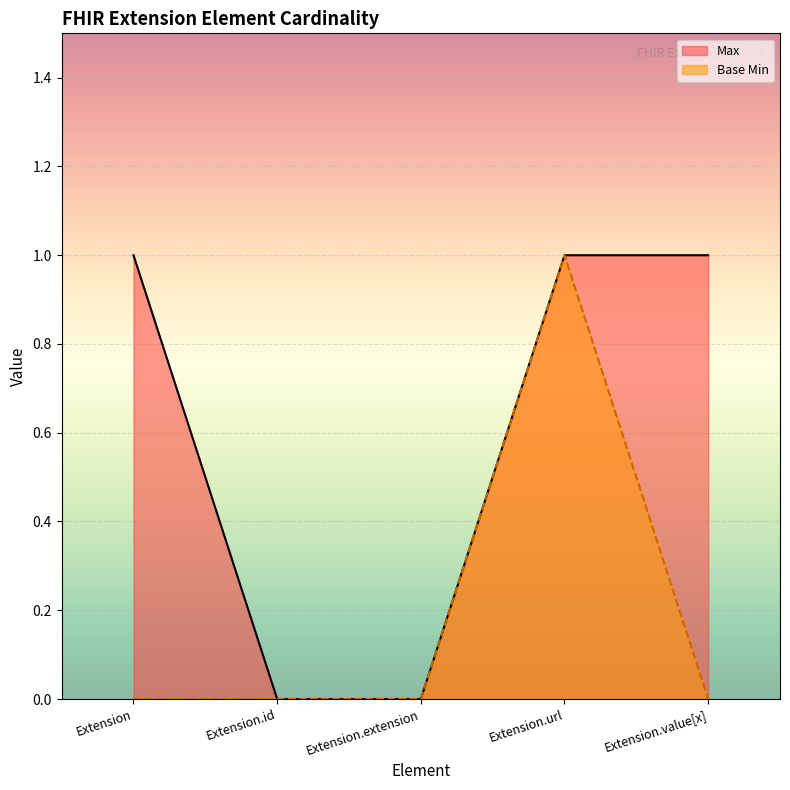

How many lines are shown in the chart?

2